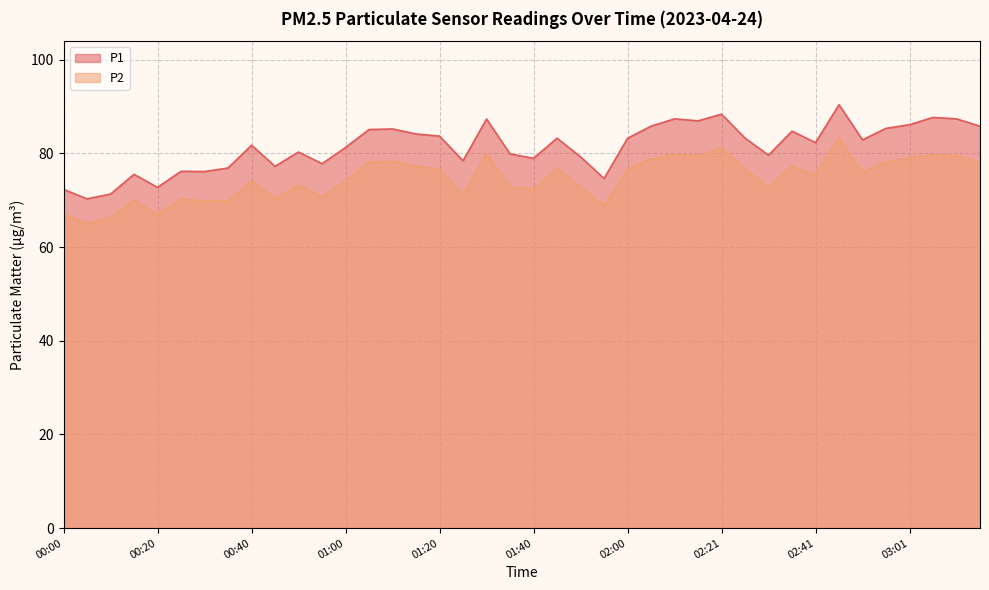

What is the value of the P1 point at the 35th from the left?

82.9